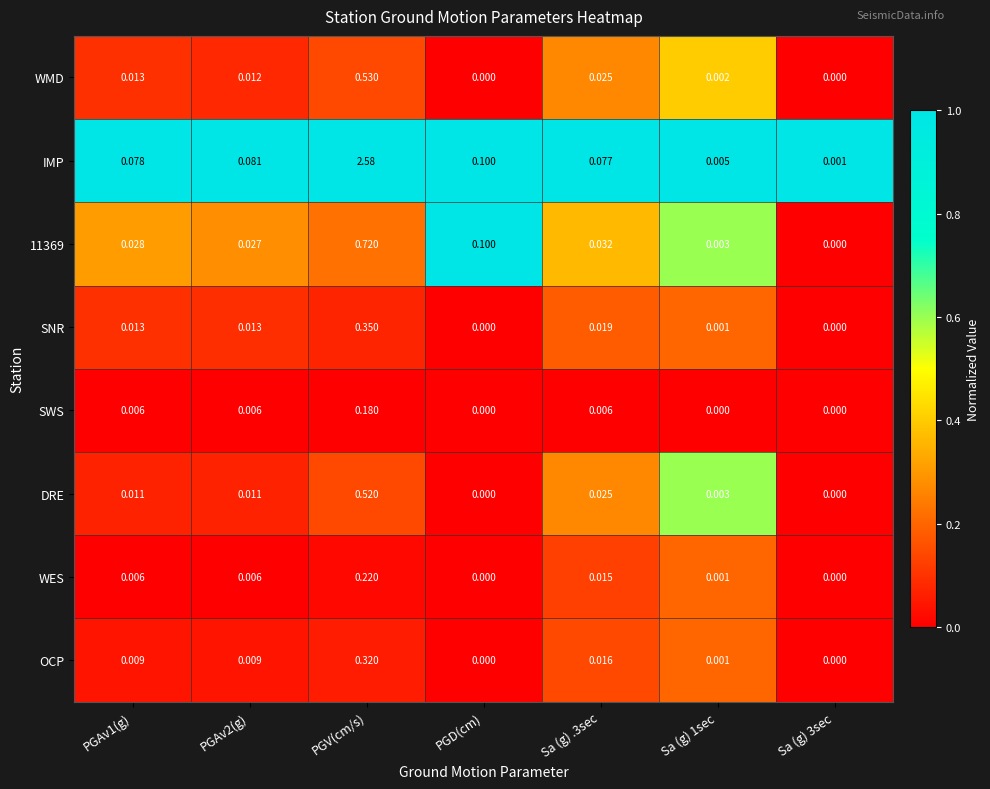

At which category is the sum across all series the highest?

PGV(cm/s)